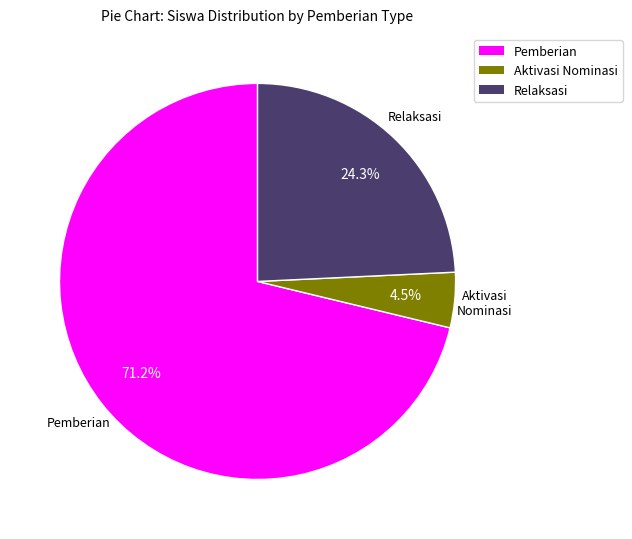

Does any single category account for the majority?

Yes